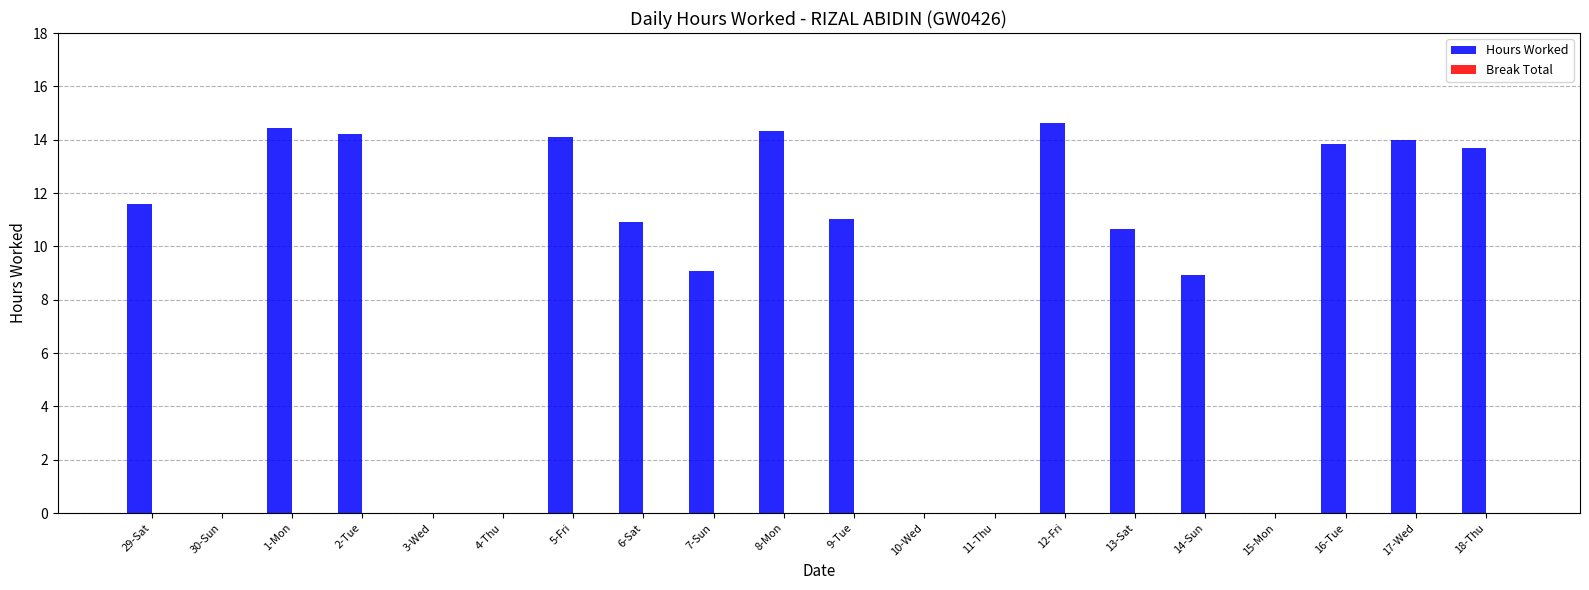

What is the ratio of the value at 1-Mon to the value at 18-Thu?

1.1